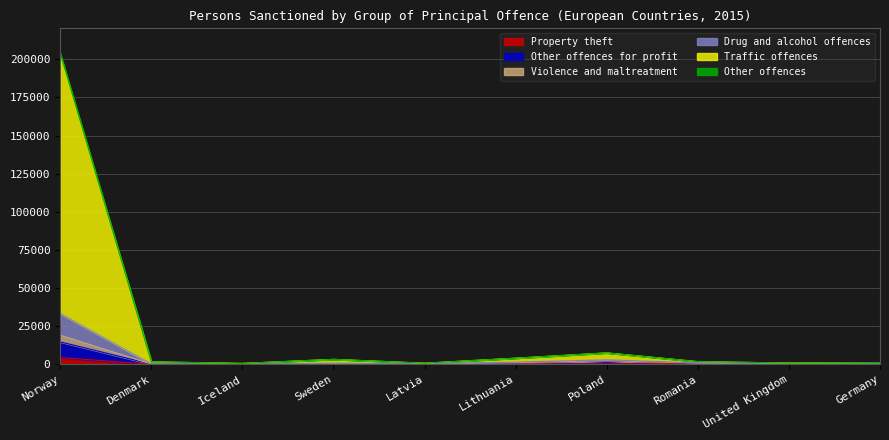

At how many categories does at least one series exceed 167740?

1